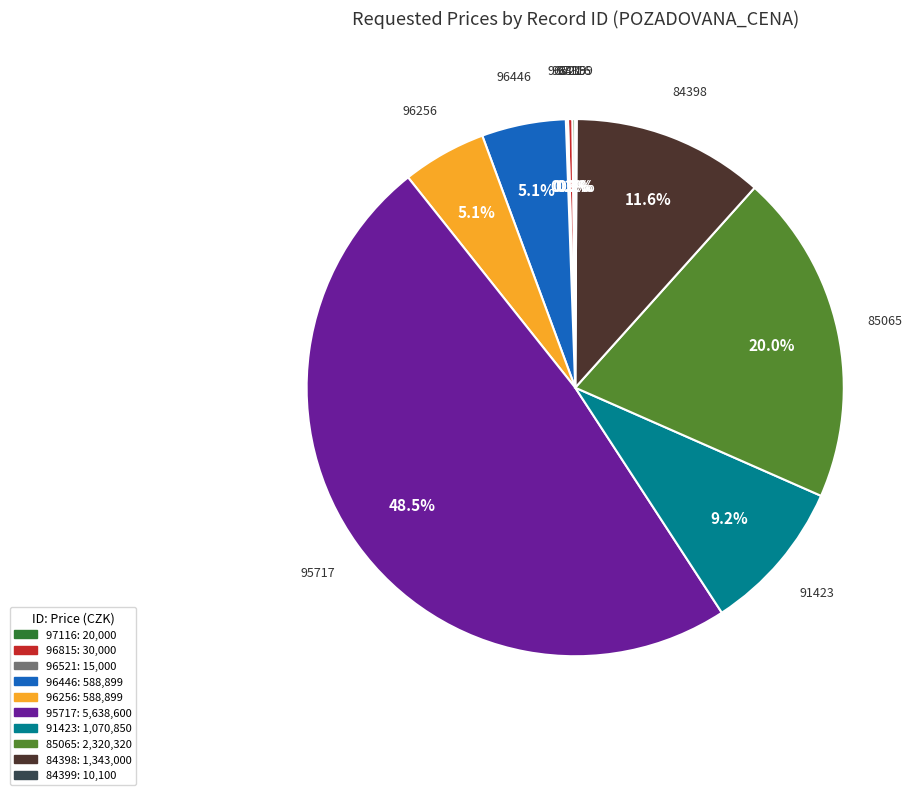

Do 96446 and 95717 together represent more than half of the pie?

Yes